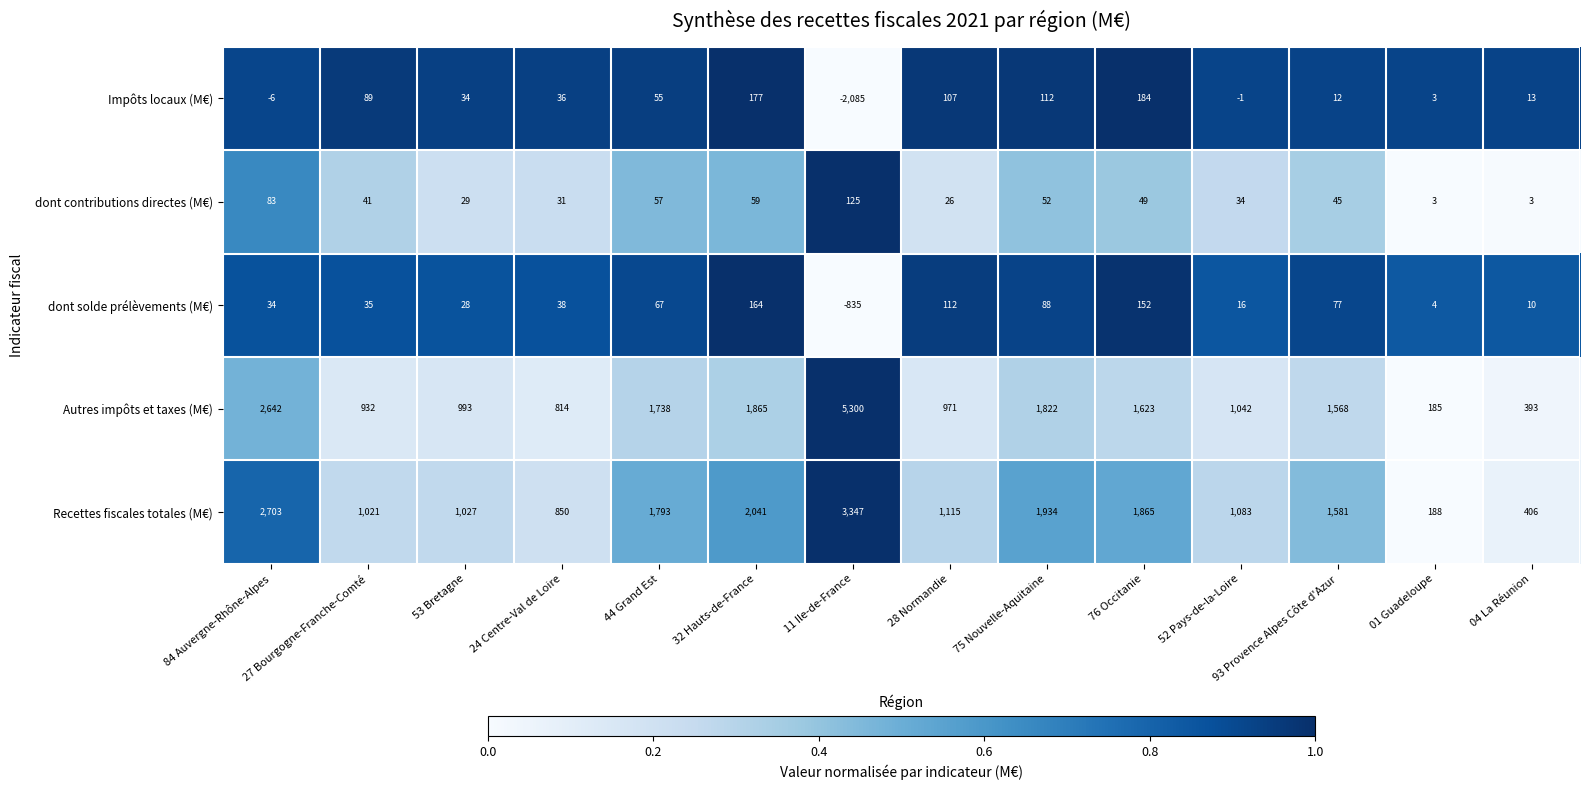

Count the number of data series in this chart.

5